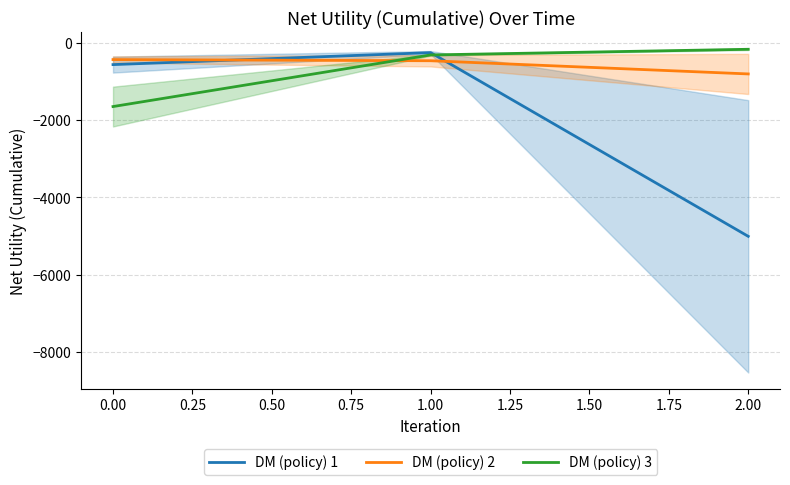

How many lines are shown in the chart?

3